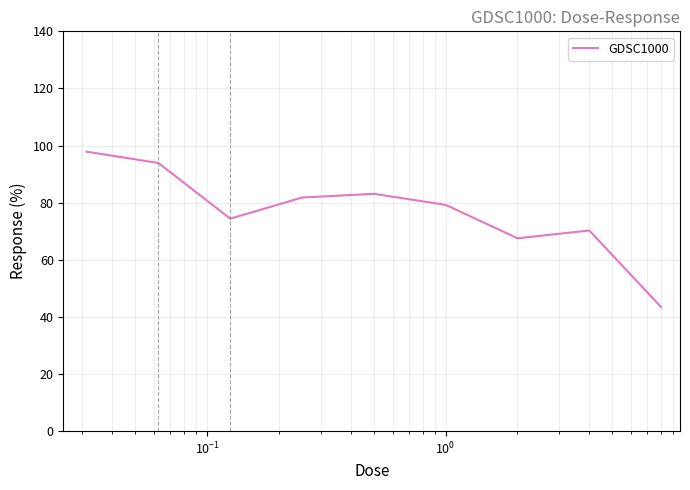

Does the chart display data point markers on the line(s)?

No